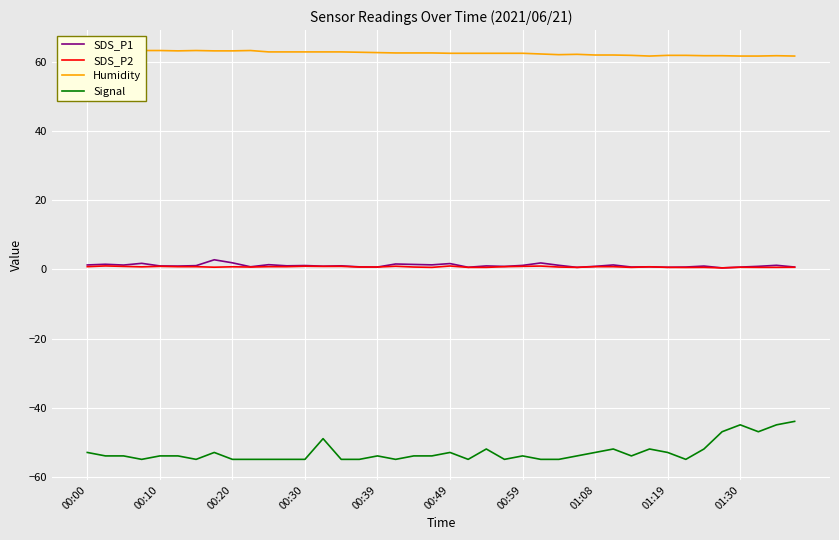

True or false: SDS_P2 and Signal cross at least once.

False